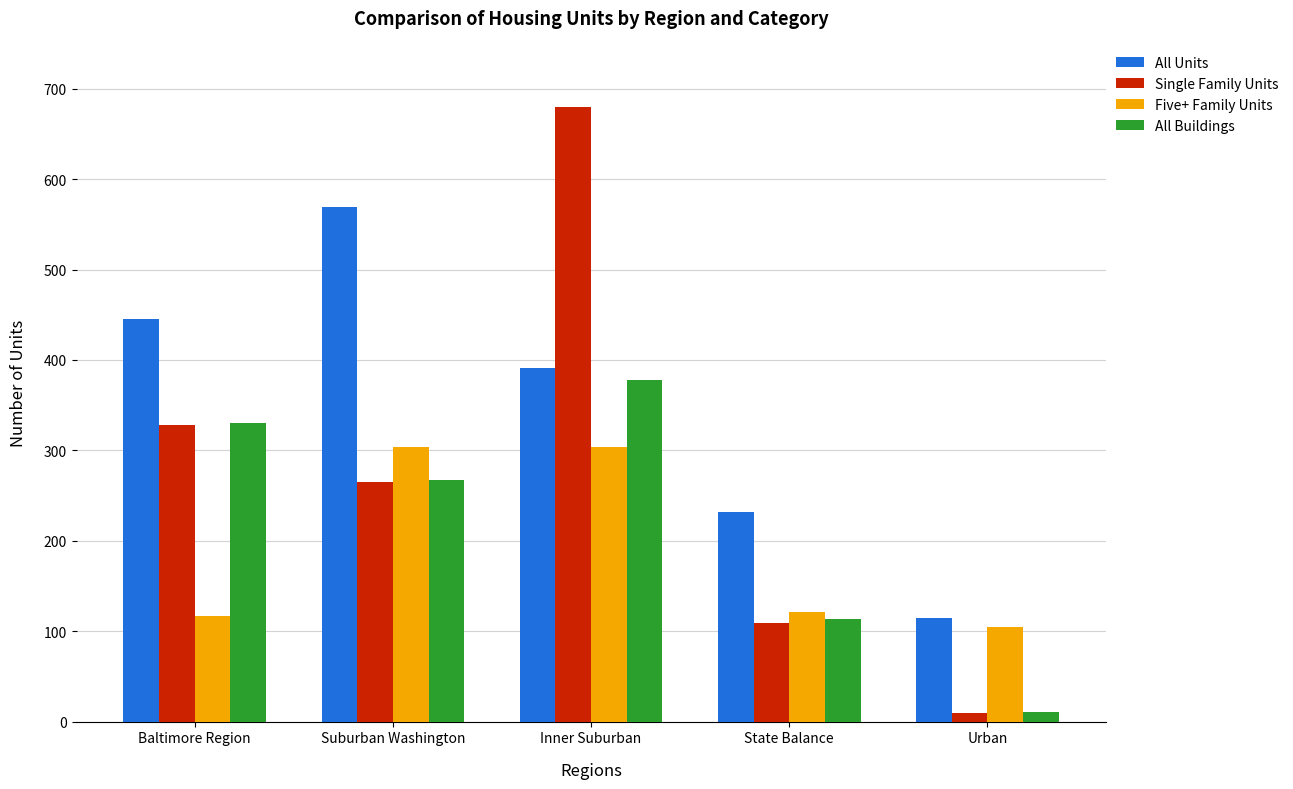

At how many categories does at least one series exceed 385?

3